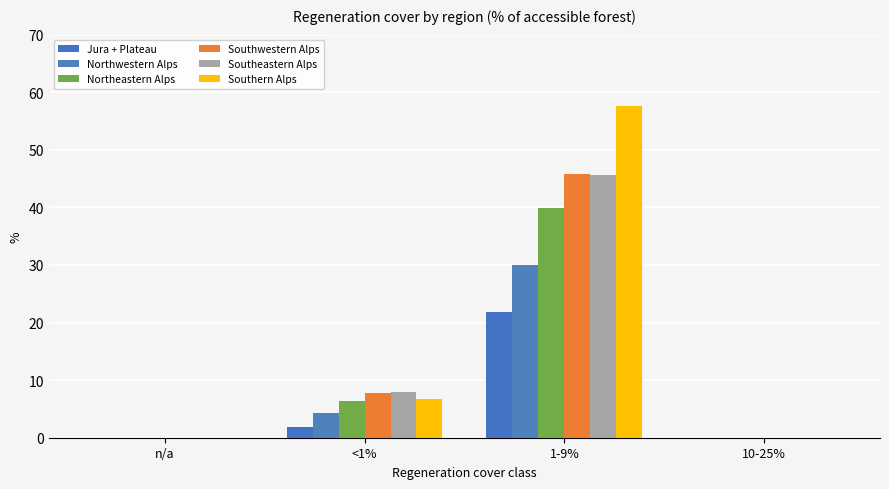

What are all the series names shown in the legend?

Jura + Plateau, Northwestern Alps, Northeastern Alps, Southwestern Alps, Southeastern Alps, Southern Alps